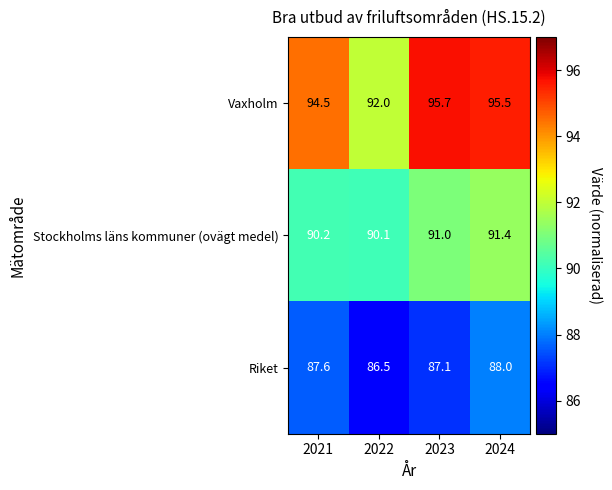

Reading left to right, extract all data points from this chart.

Vaxholm: 94.5	92.0	95.7	95.5
Stockholms läns kommuner (ovägt medel): 90.2	90.1	91.0	91.4
Riket: 87.6	86.5	87.1	88.0